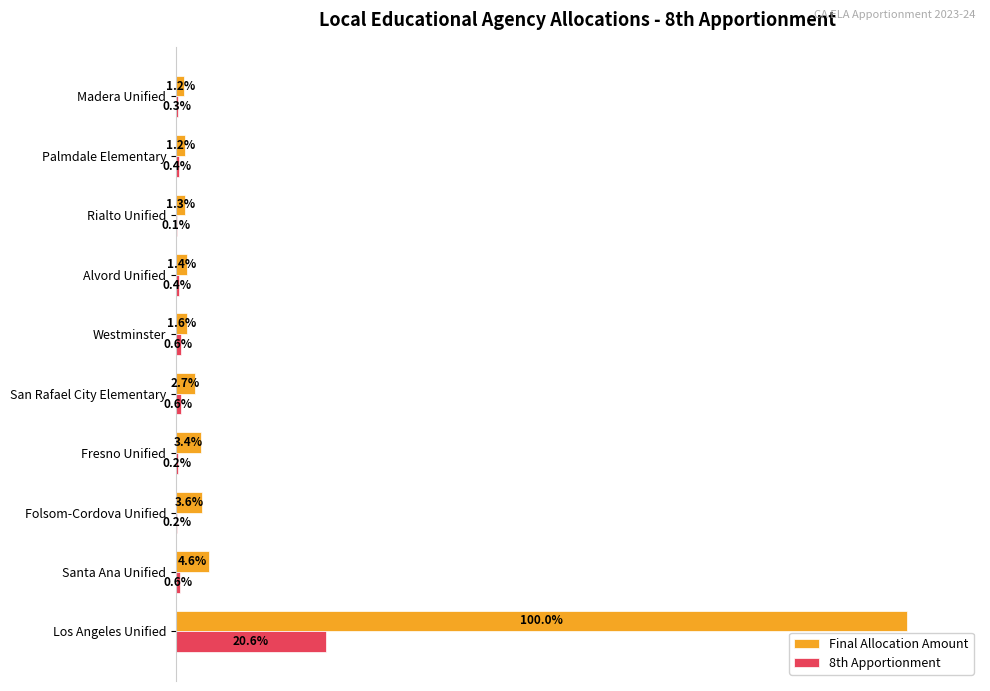

At which label does Final Allocation Amount reach its peak?

Los Angeles Unified